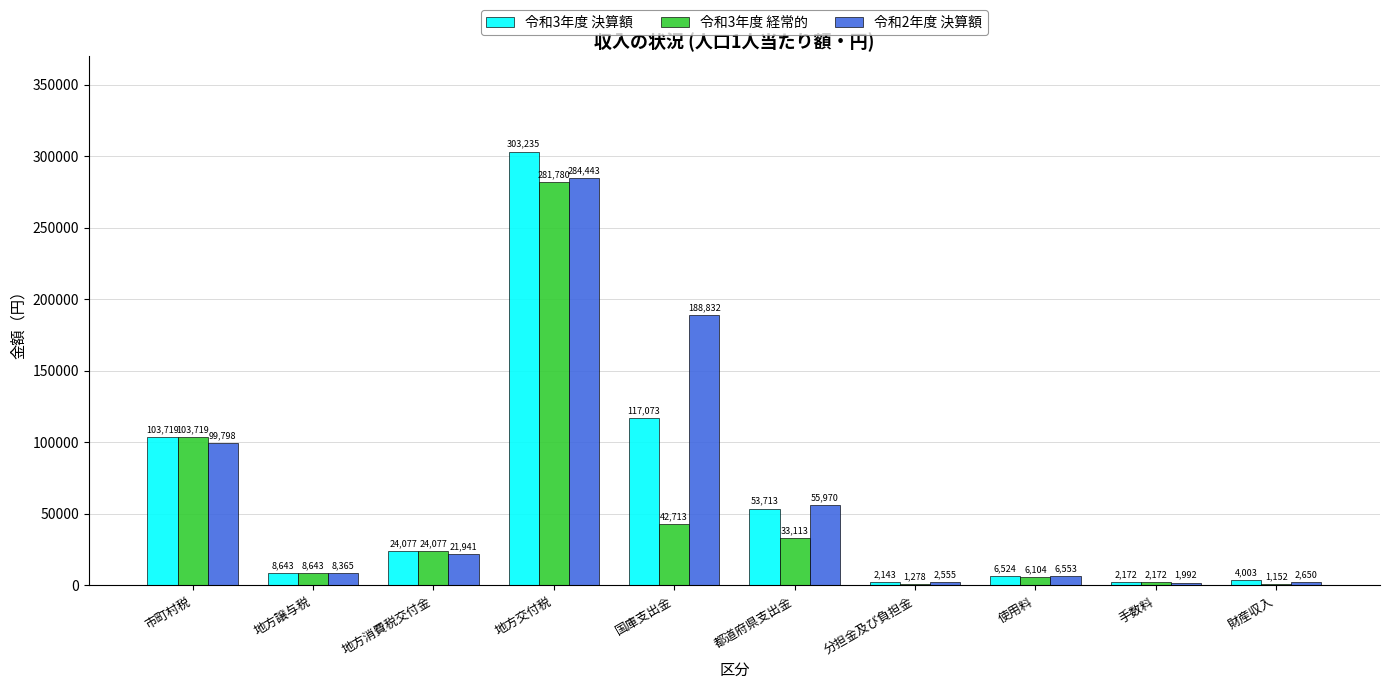

The value of 令和3年度 経常的 at 都道府県支出金 is 33113. True or false?

True